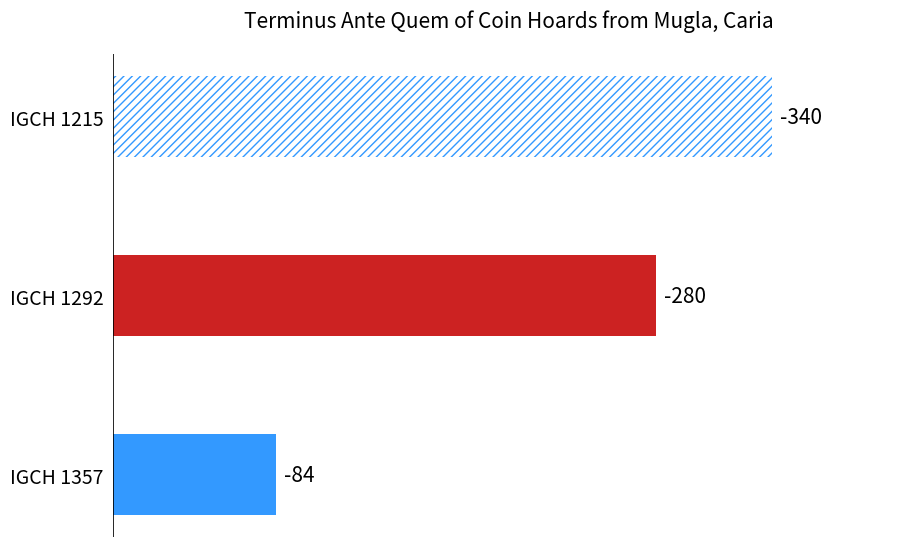

Are the bars horizontal?

Yes